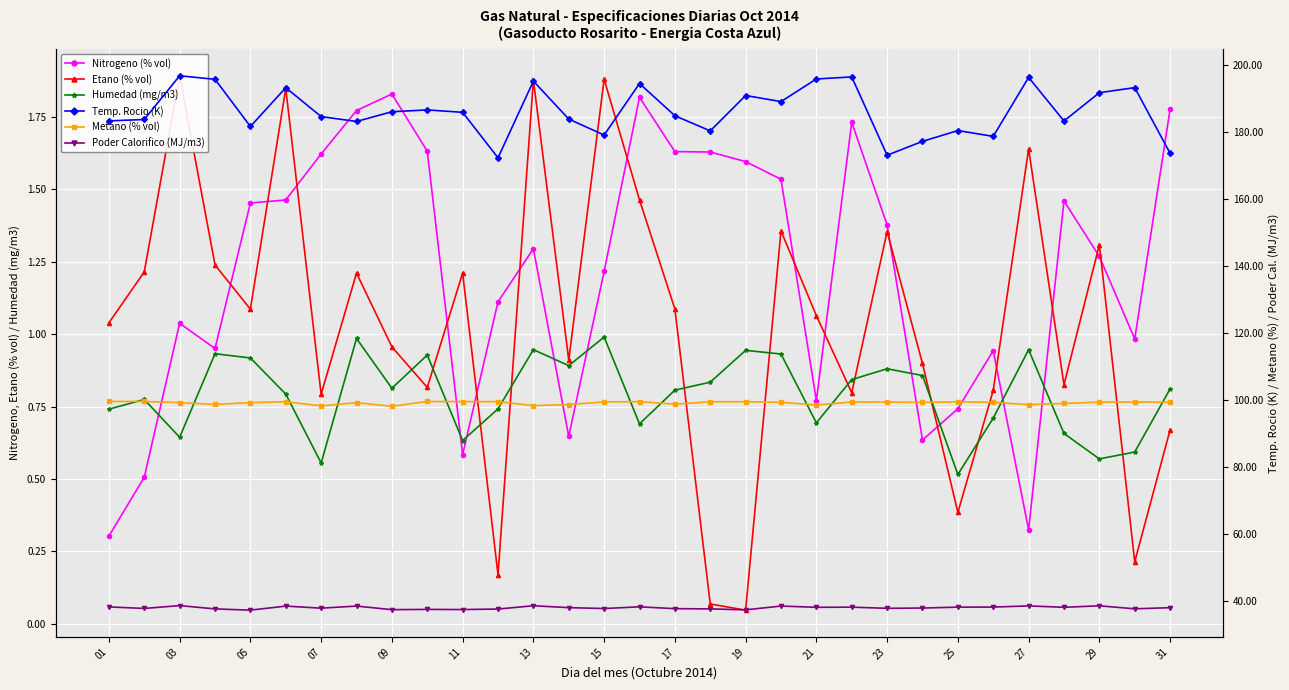

How many times do Etano (% vol) and Humedad (mg/m3) cross each other?

11